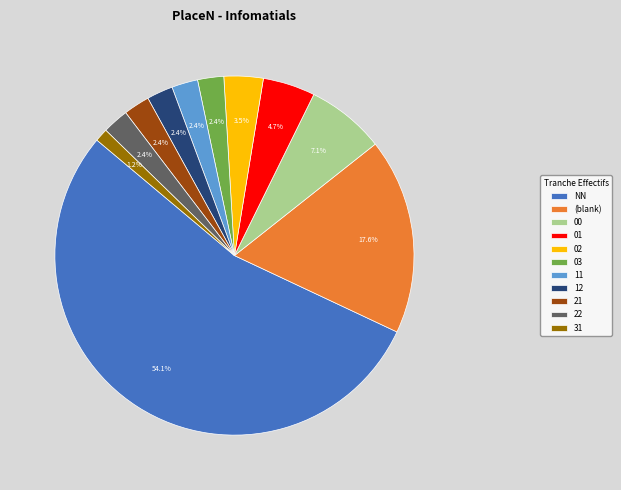

Approximately how many times larger is the value at 12 compared to 02?

0.7